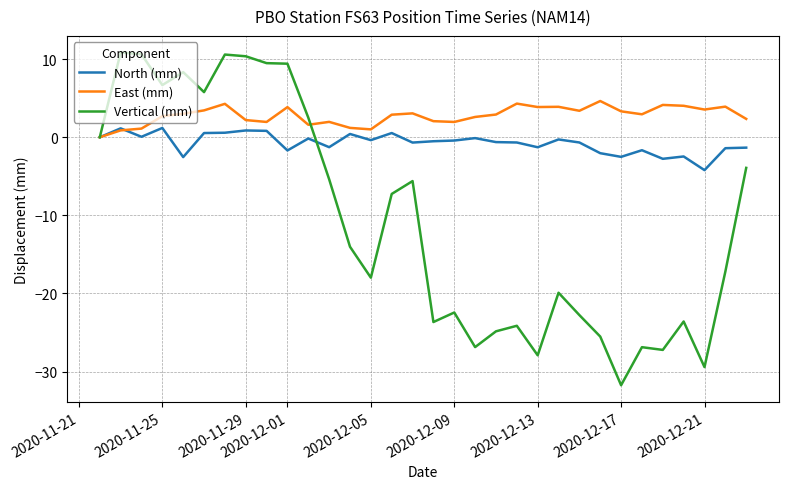

Which series has the largest total across all categories?

East (mm)